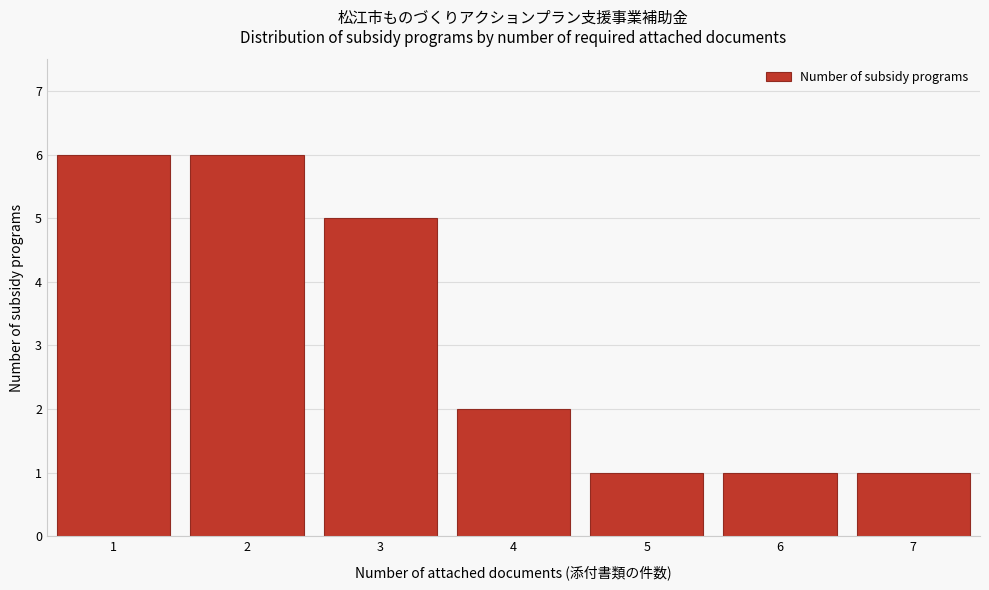

Reading left to right, list every bar in this chart as the range it spans on the x-axis followed by its height. The values are not printed on the chart, so give them approximately, as read against the axis.

0.5 to 1.5: 6
1.5 to 2.5: 6
2.5 to 3.5: 5
3.5 to 4.5: 2
4.5 to 5.5: 1
5.5 to 6.5: 1
6.5 to 7.5: 1